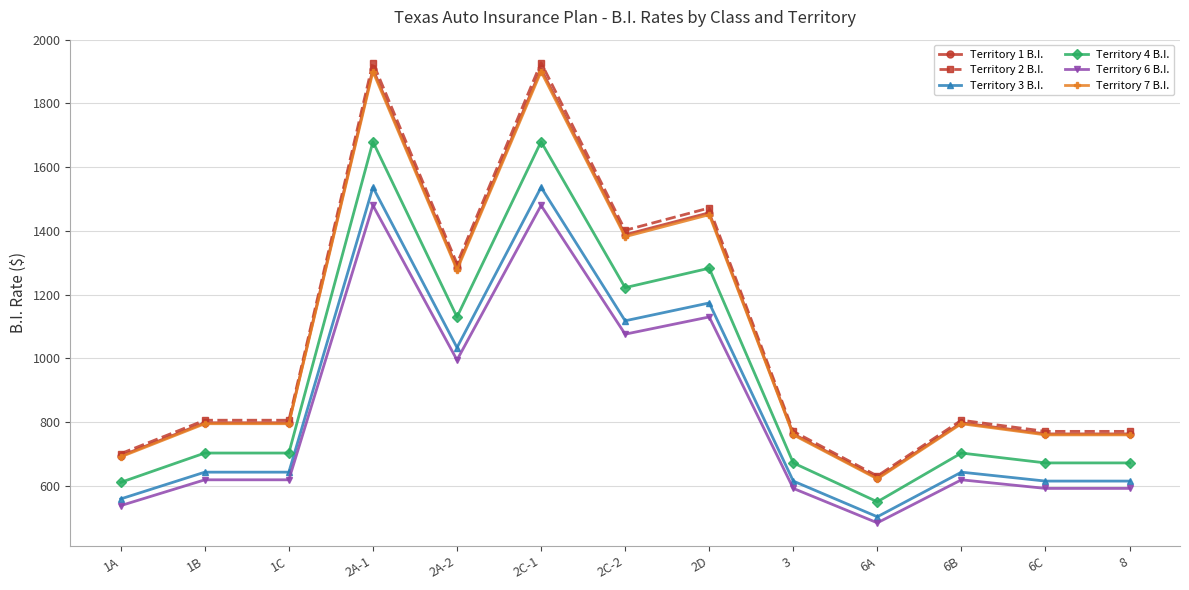

True or false: Territory 1 B.I. has a value of 3430 at 2A-1.

False